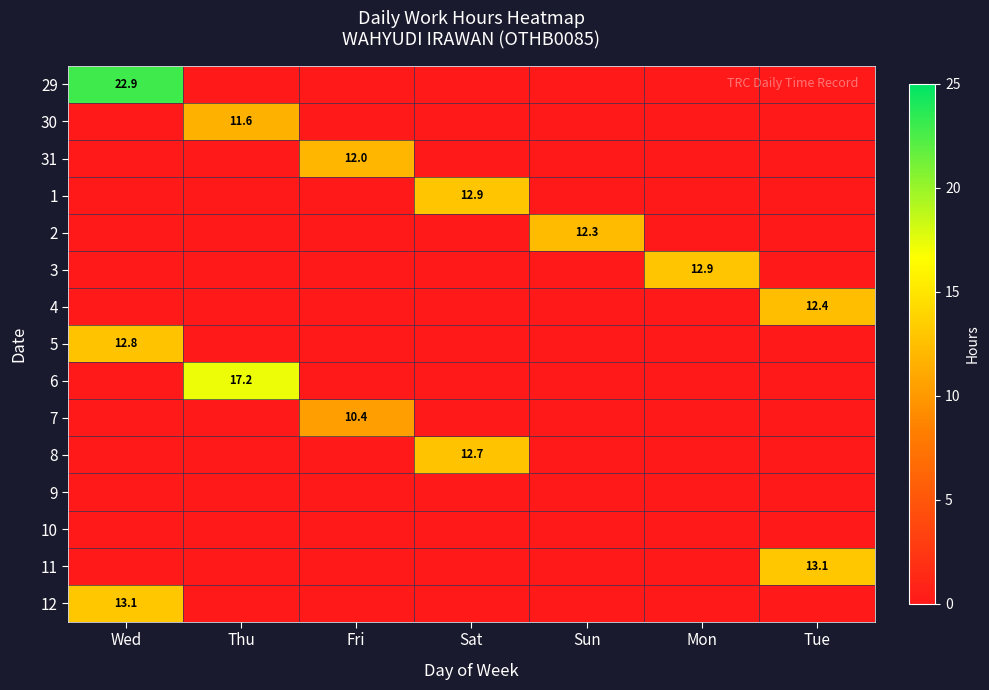

List the series in order of their peak value, lowest first.

9, 10, 7, 30, 31, 2, 4, 8, 5, 1, 3, 11, 12, 6, 29